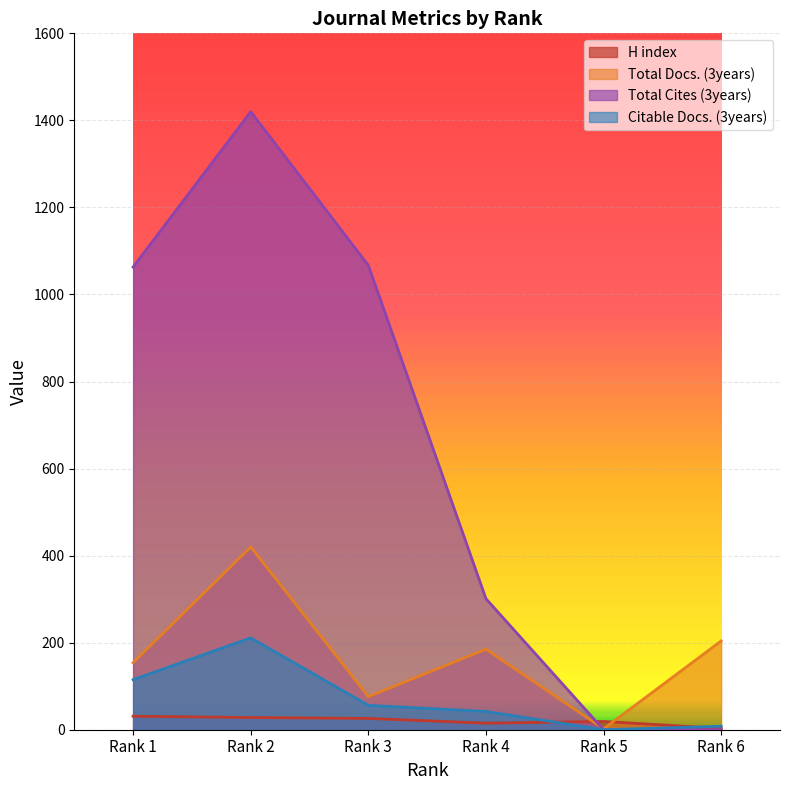

Reading left to right, transcribe all the data shown in this chart.

H index: Rank 1=31	Rank 2=28	Rank 3=26	Rank 4=15	Rank 5=19	Rank 6=3
Total Docs. (3years): Rank 1=154	Rank 2=420	Rank 3=76	Rank 4=185	Rank 5=2	Rank 6=204
Total Cites (3years): Rank 1=1063	Rank 2=1420	Rank 3=1067	Rank 4=301	Rank 5=0	Rank 6=0
Citable Docs. (3years): Rank 1=115	Rank 2=211	Rank 3=56	Rank 4=42	Rank 5=0	Rank 6=8